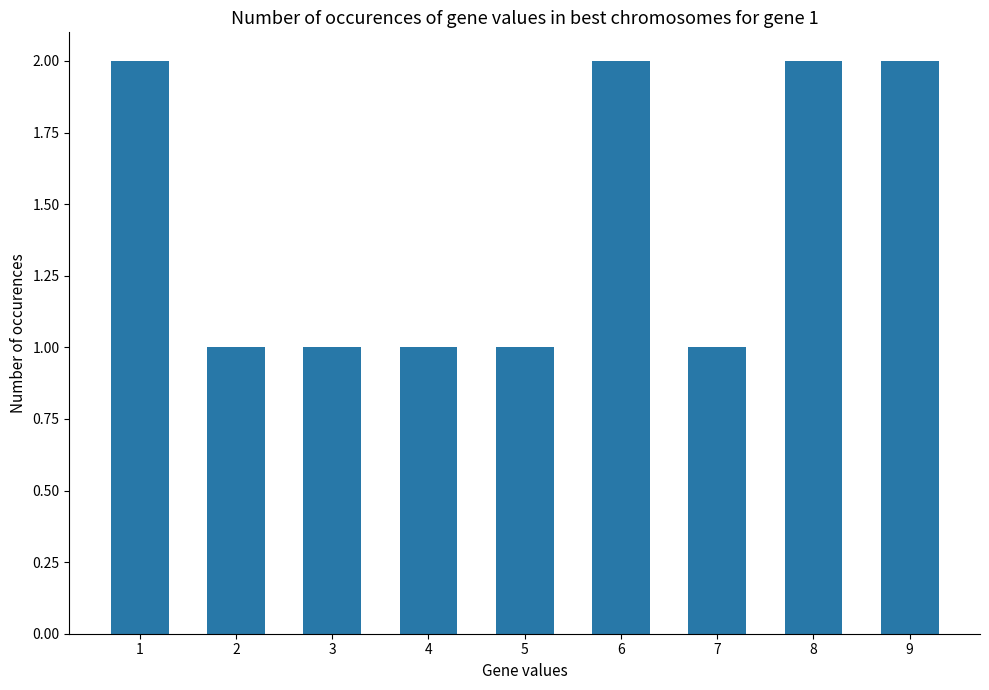

How many series are shown in this chart?

1